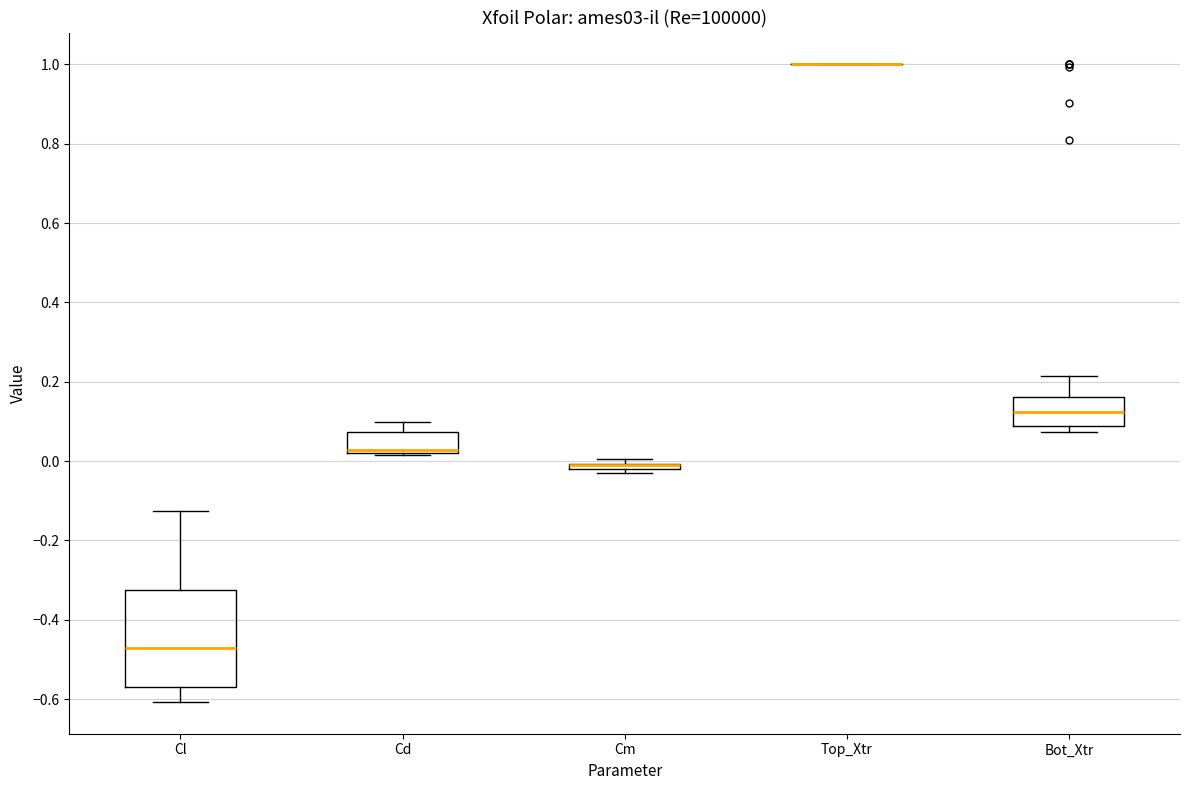

Where does the median line of the box for Bot_Xtr sit on the y-axis? The values are not printed on the chart, so give them approximately, as read against the axis.

0.12